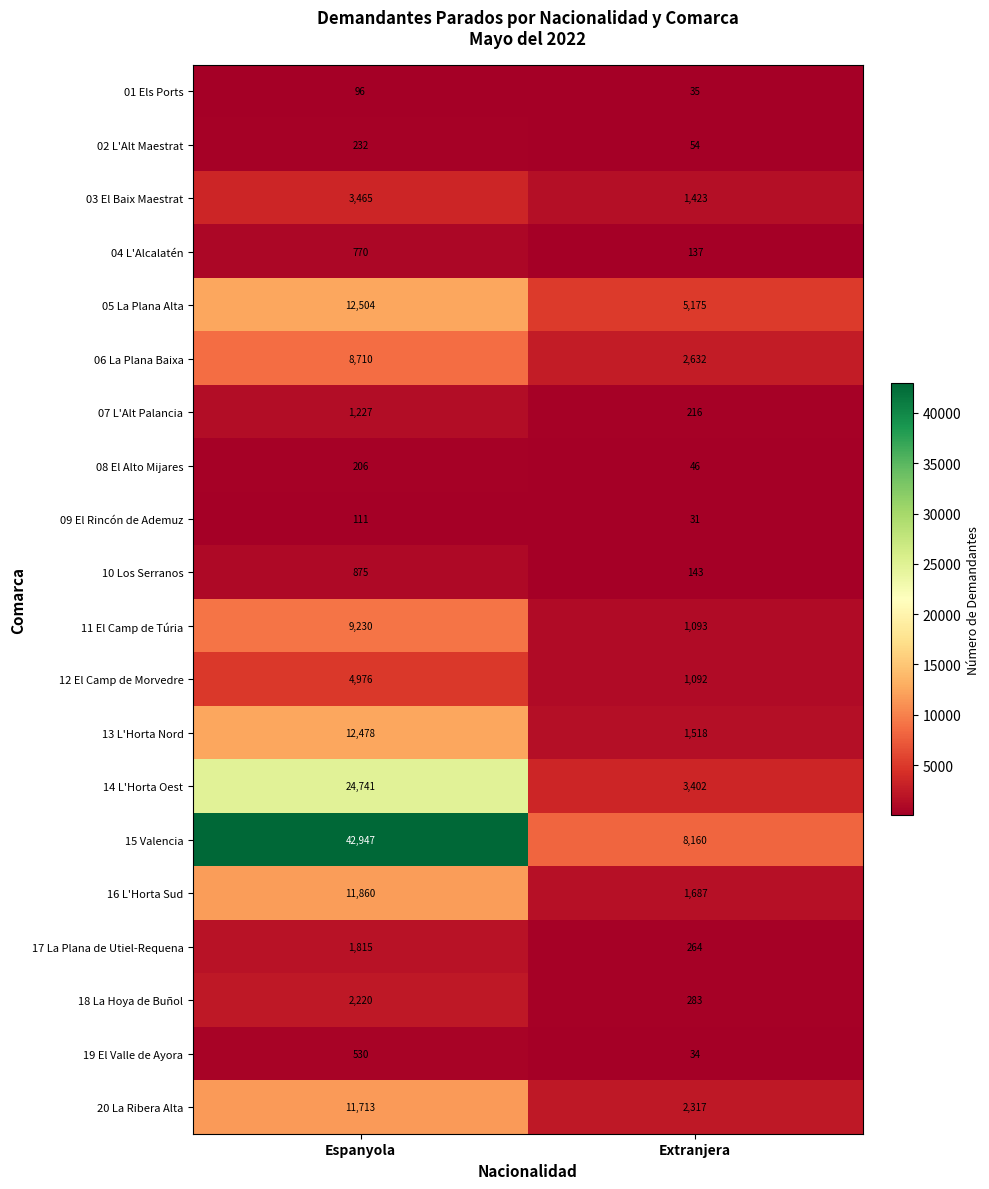

Is it true that 03 El Baix Maestrat equals 633 at Extranjera?

False